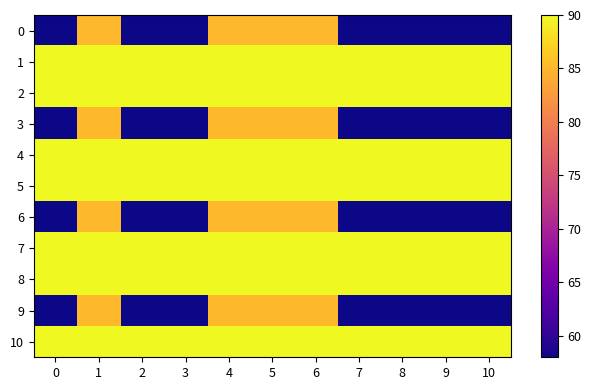

At how many categories does at least one series exceed 129?

11